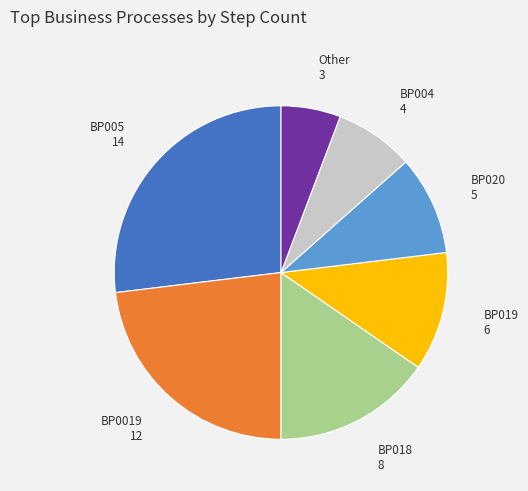

What is the ratio of the value at BP005 to the value at Other?

4.7